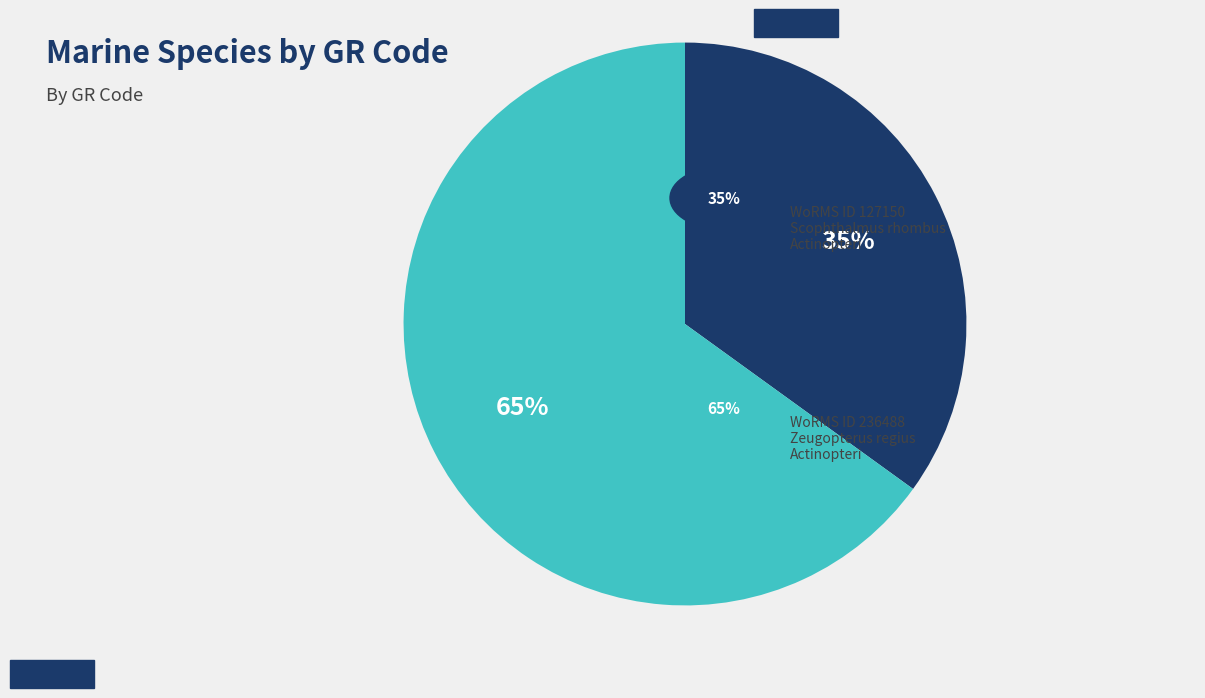

Is there any slice that represents more than half of the pie?

Yes